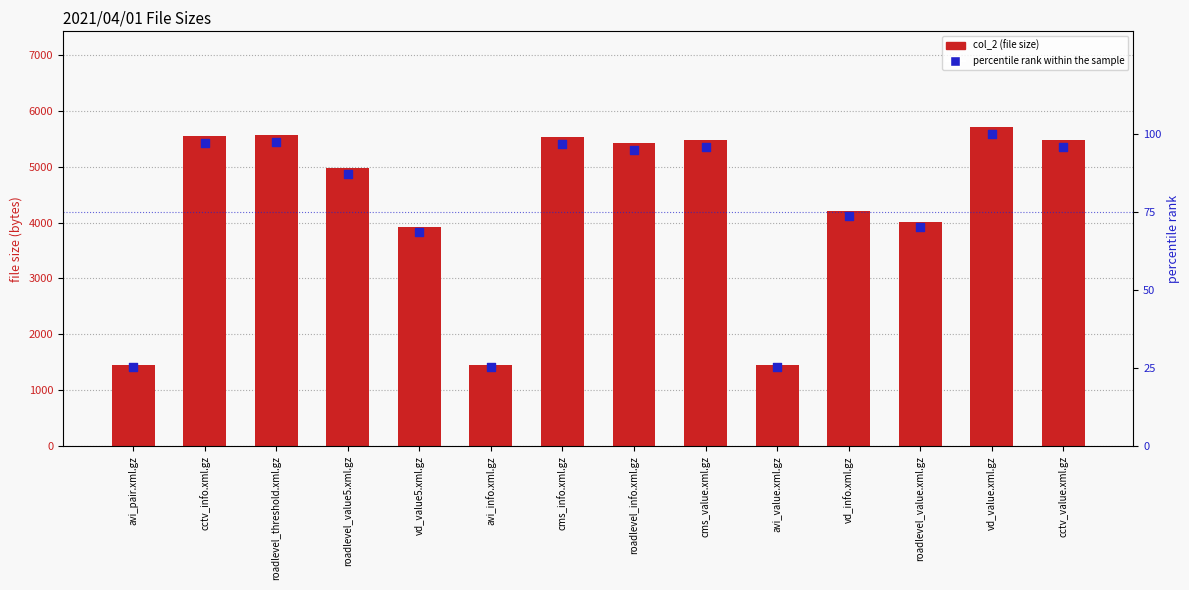

Which series has the widest spread of Y values?

col_2